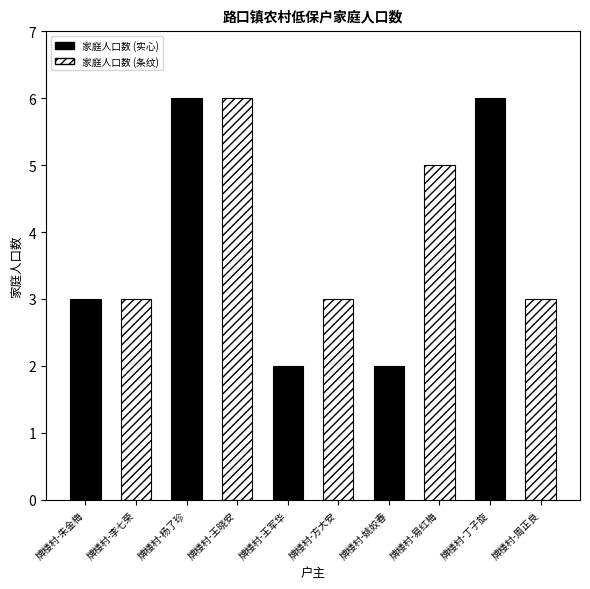

Is it true that the value at 牌楼村-周正良 is 2?

False